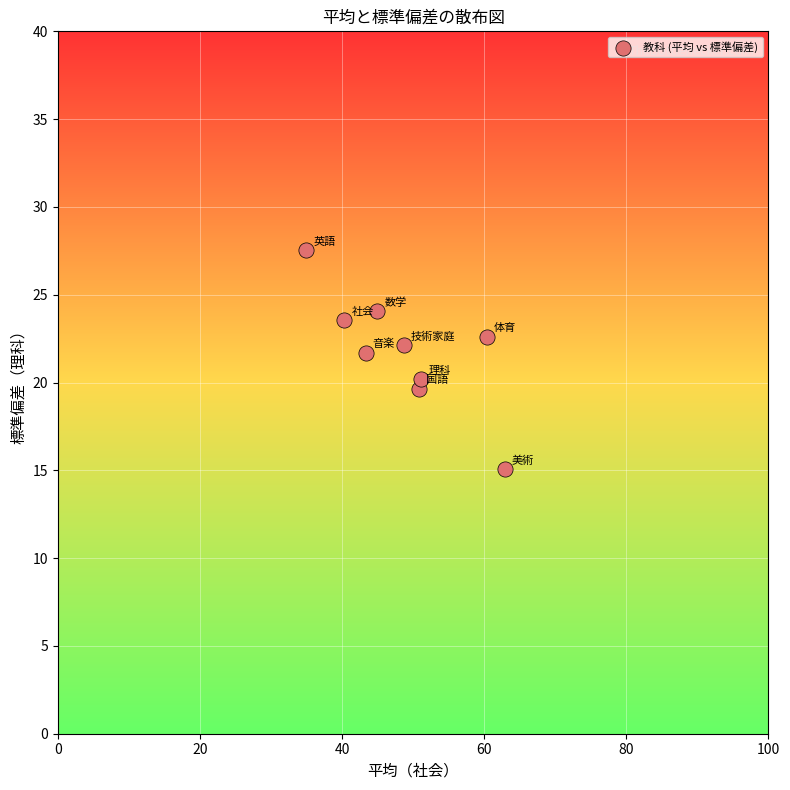

What is the average Y value?

21.8